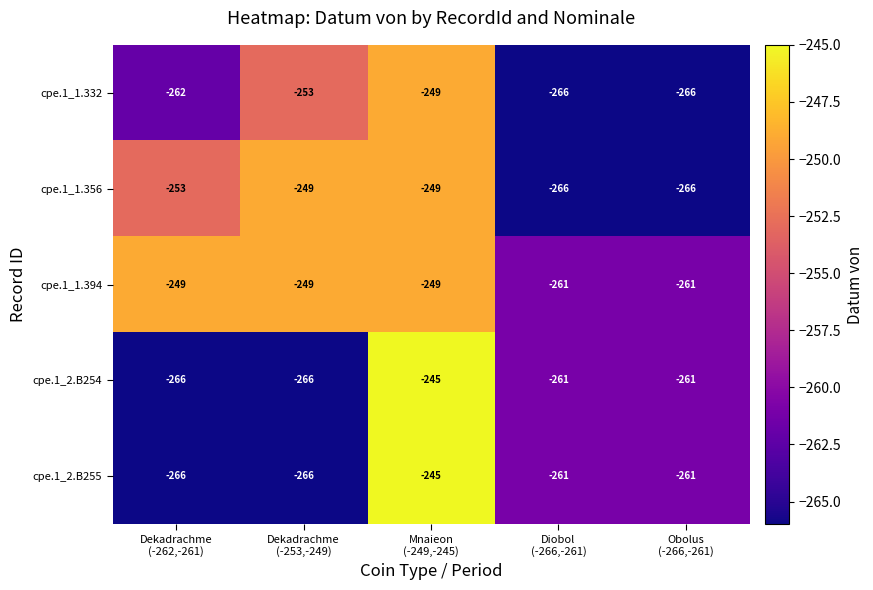

Count the number of categories in the chart.

5